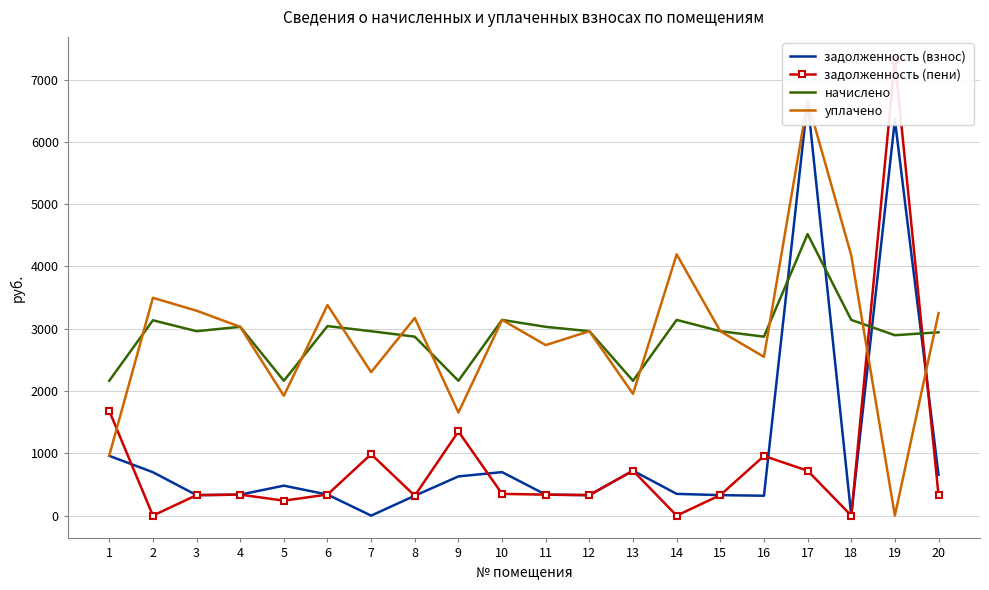

What is the difference between the second highest and minimum values in the задолженность (взнос) series?

6352.8